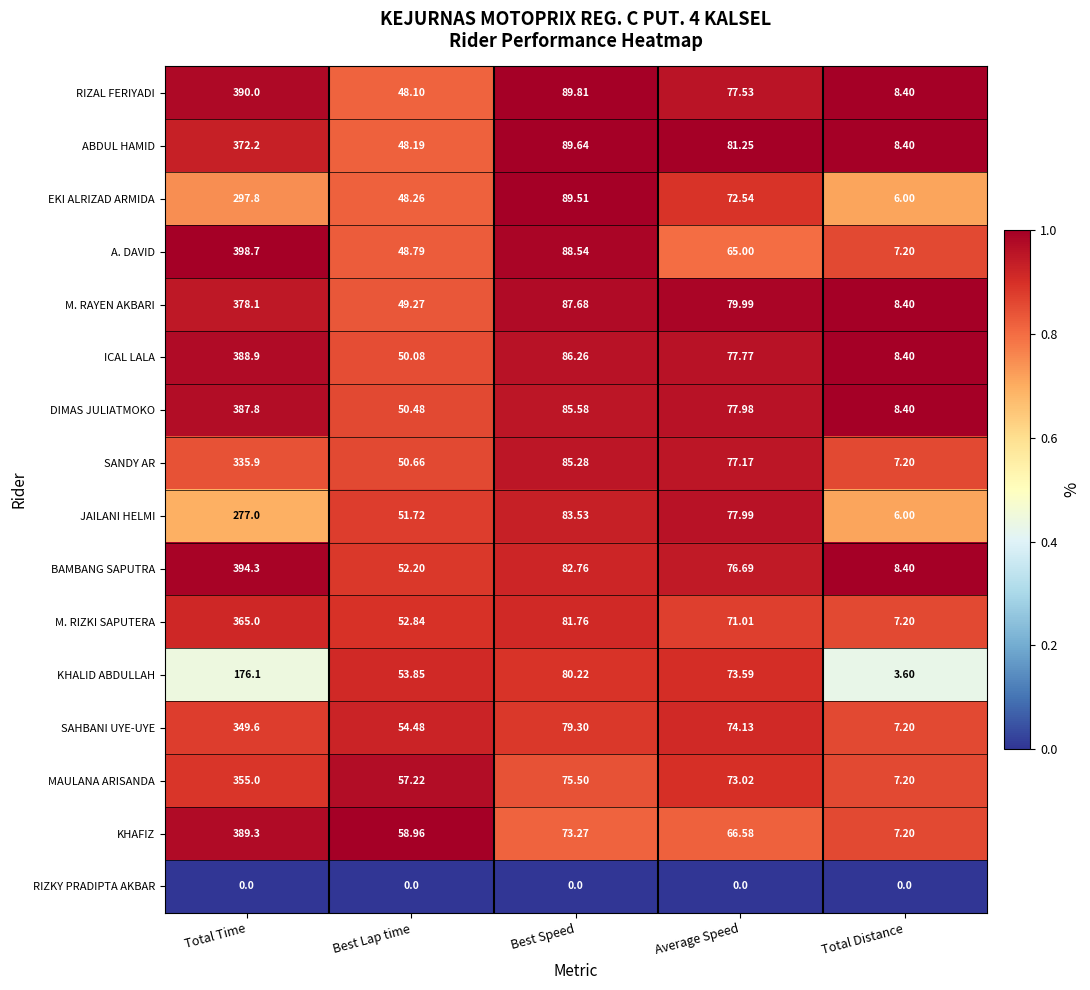

Which series has the largest total across all categories?

BAMBANG SAPUTRA